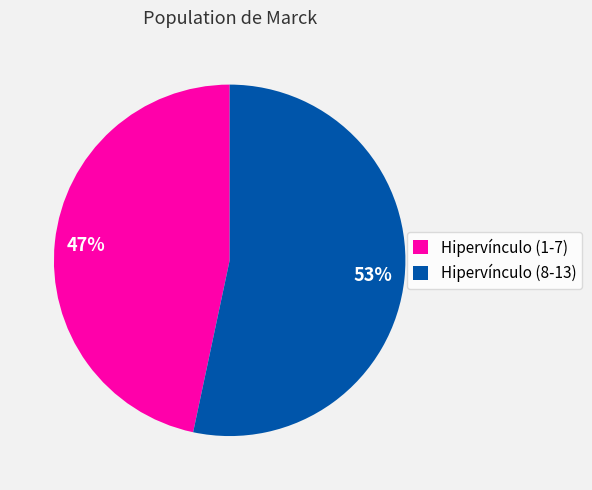

The Hipervínculo (8-13) slice represents 53% of the pie. True or false?

True